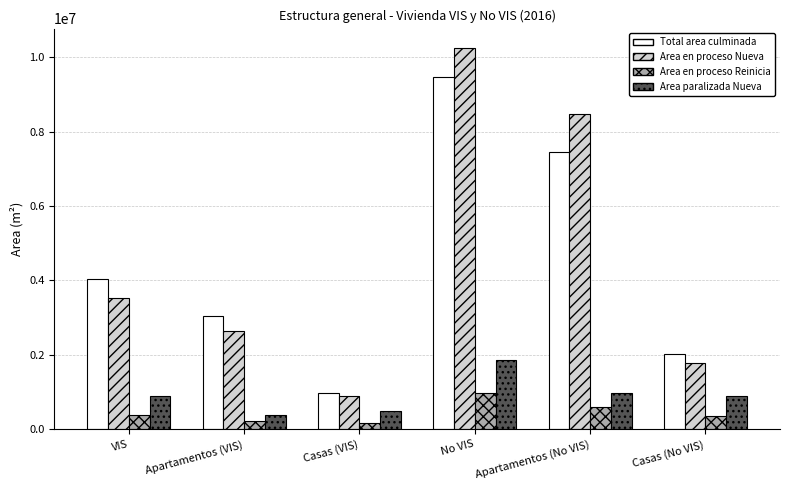

How many series are shown in this chart?

4